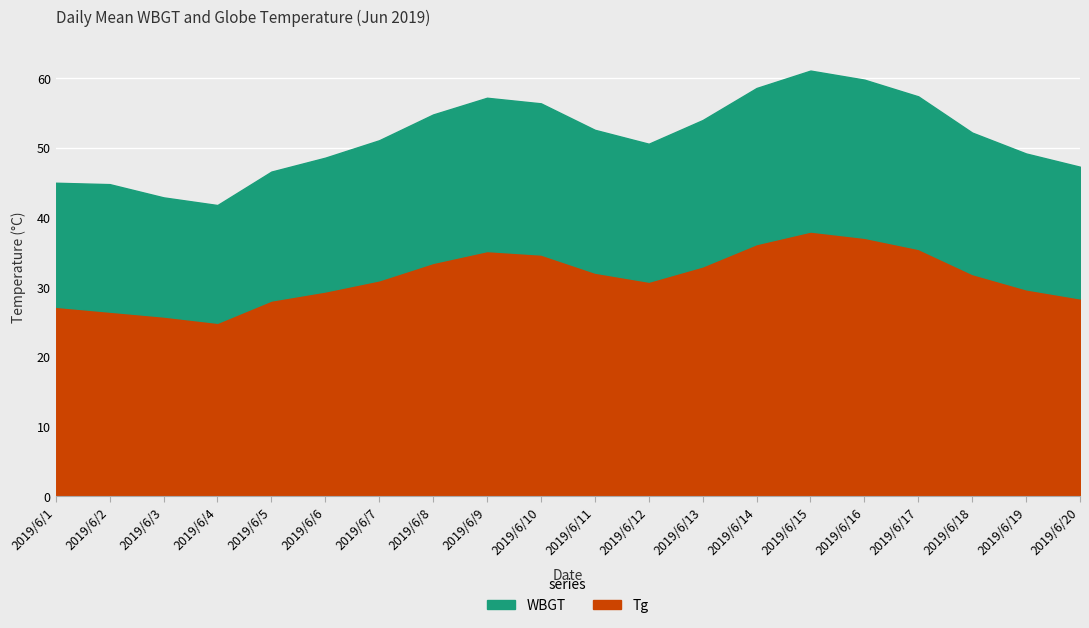

Is the value of WBGT at 2019/6/8 greater than the value of Tg at 2019/6/18?

No